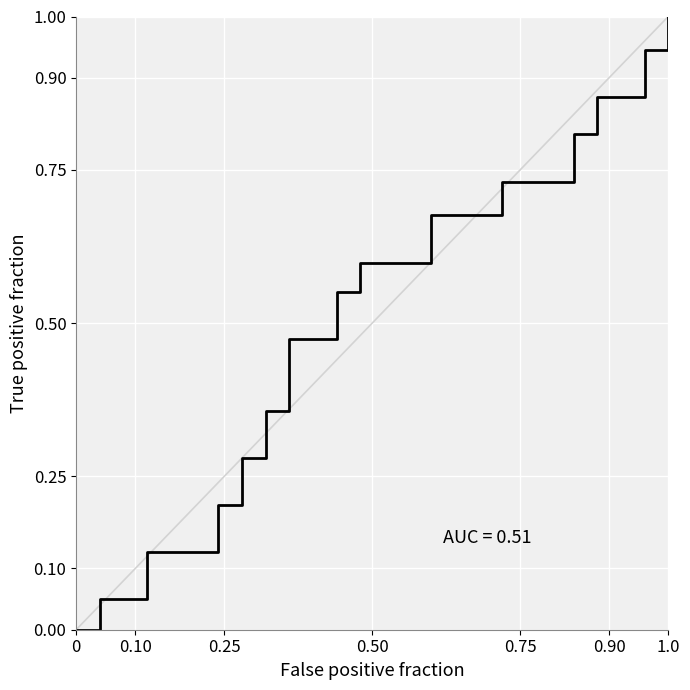

What is the maximum value shown in the chart?

1.0